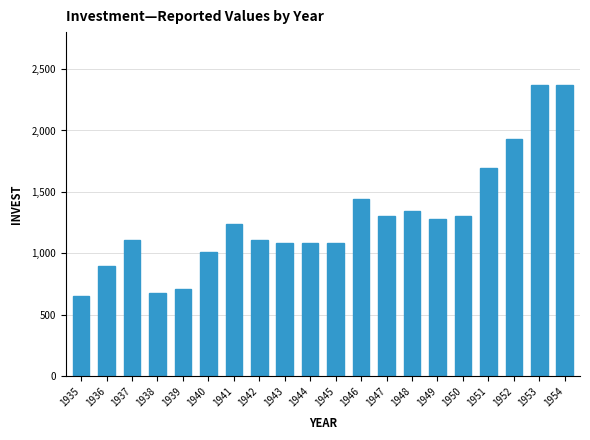

Is it true that the value at 1946 is 1439.8?

True